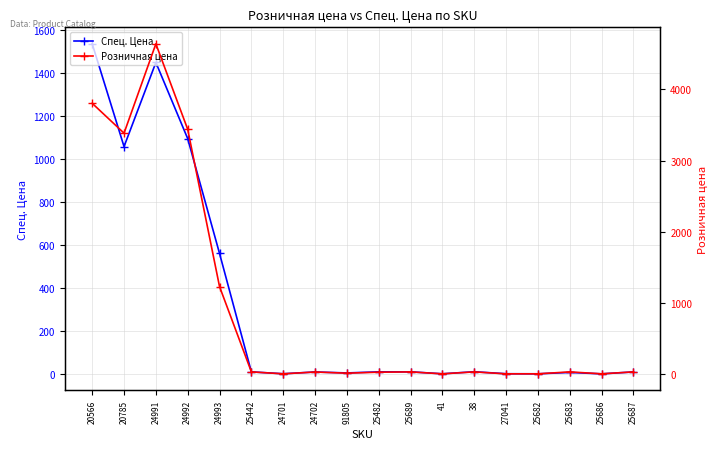

Reading left to right, extract all data points from this chart.

Спец. Цена: 20566=1535.3	20785=1057.9	24991=1448.7	24992=1094.6	24993=561.0	25442=10.8	24701=2.1	24702=10.3	91805=5.9	25482=10.9	25689=11.0	41=1.9	38=11.4	27041=2.2	25682=1.9	25683=8.2	25686=1.7	25687=10.4
Розничная цена: 20566=3804.0	20785=3385.0	24991=4639.0	24992=3439.0	24993=1231.0	25442=33.8	24701=7.0	24702=32.1	91805=16.0	25482=29.8	25689=33.8	41=6.9	38=33.8	27041=6.5	25682=6.9	25683=33.8	25686=6.9	25687=33.8